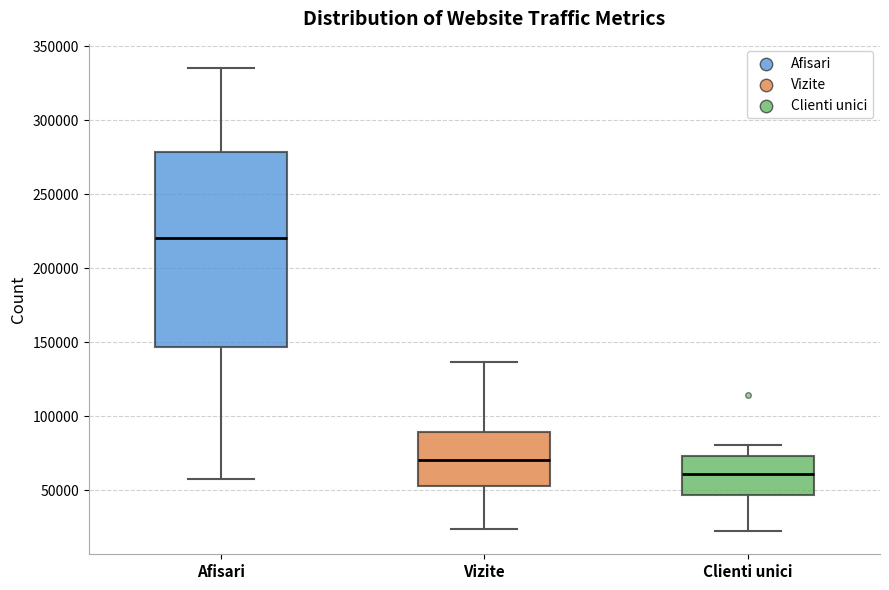

Reading left to right, read every box against the y-axis: the position of its median line, the range the box covers, and the ends of its whiskers. The values are not printed on the chart, so give them approximately, as read against the axis.

Afisari: median 220000, box 145000 to 280000, whiskers 60000 to 335000
Vizite: median 70000, box 55000 to 90000, whiskers 25000 to 135000
Clienti unici: median 60000, box 45000 to 75000, whiskers 20000 to 80000